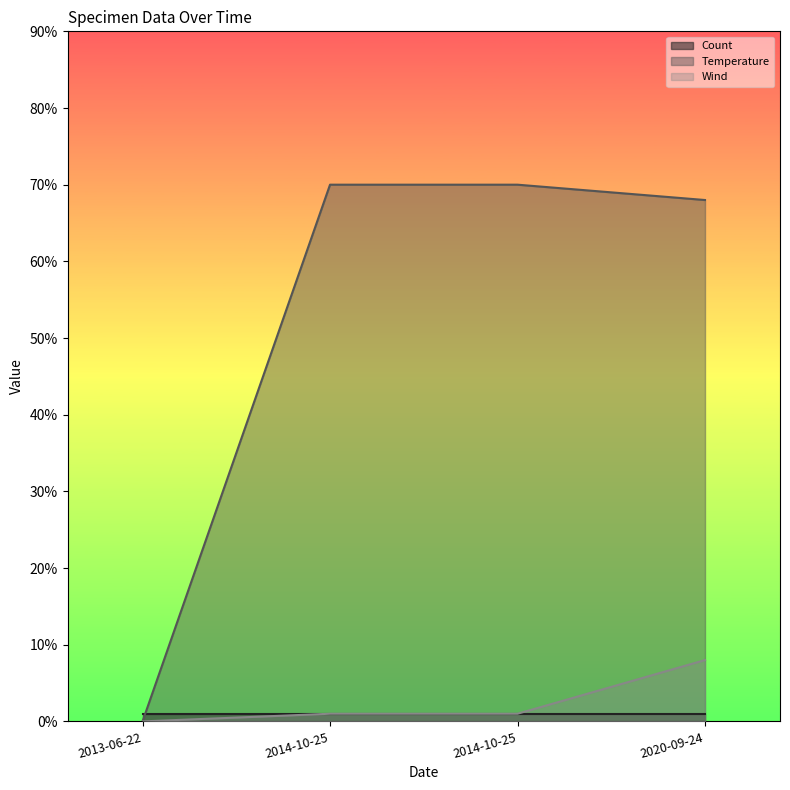

Between 2013-06-22 and 2020-09-24, which series saw the biggest shift?

Temperature